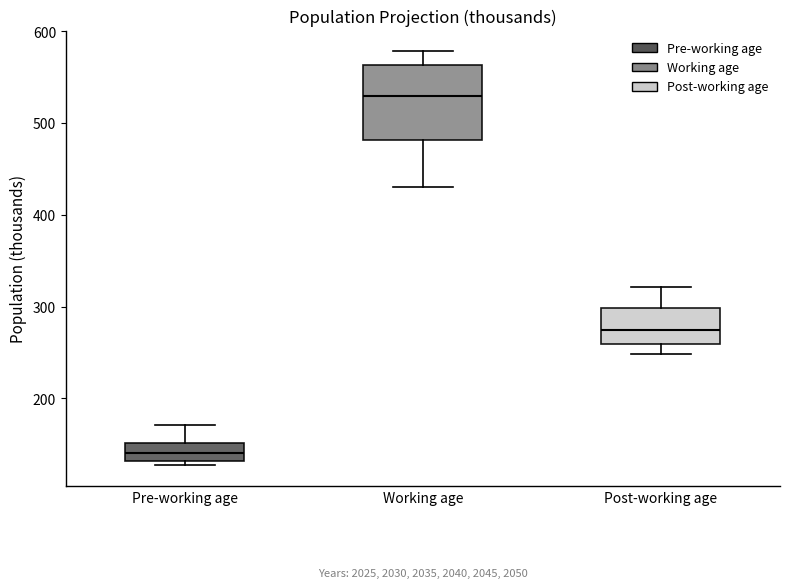

Reading left to right, read every box against the y-axis: the position of its median line, the range the box covers, and the ends of its whiskers. The values are not printed on the chart, so give them approximately, as read against the axis.

Pre-working age: median 140, box 130 to 150, whiskers 130 (just below the box's lower edge) to 170
Working age: median 530, box 480 to 560, whiskers 430 to 580
Post-working age: median 280, box 260 to 300, whiskers 250 to 320